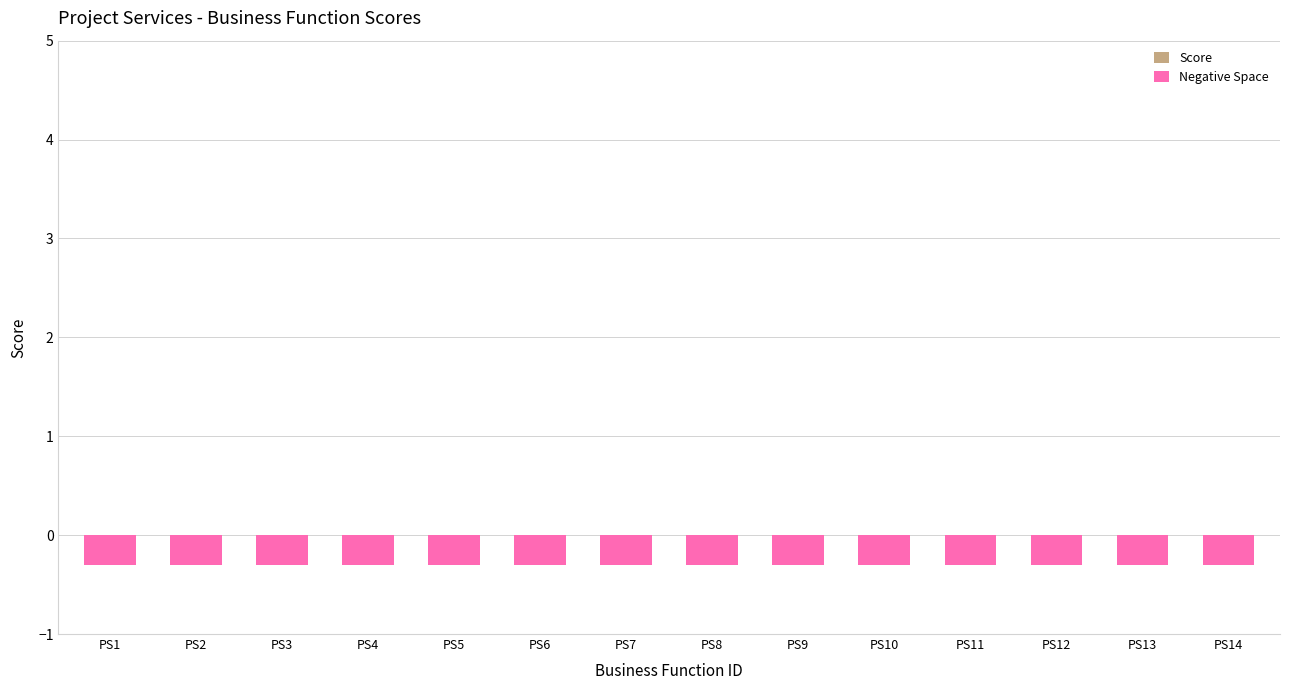

Is the value of Negative Space at PS14 greater than the value of Score at PS3?

No